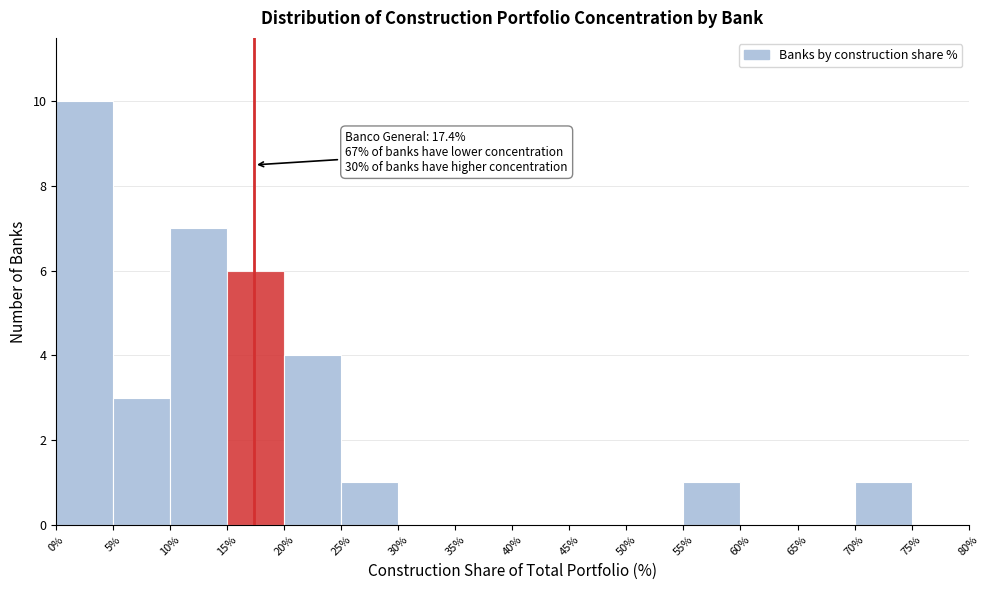

Over which range of the x-axis is the bar tallest?

0% to 5%